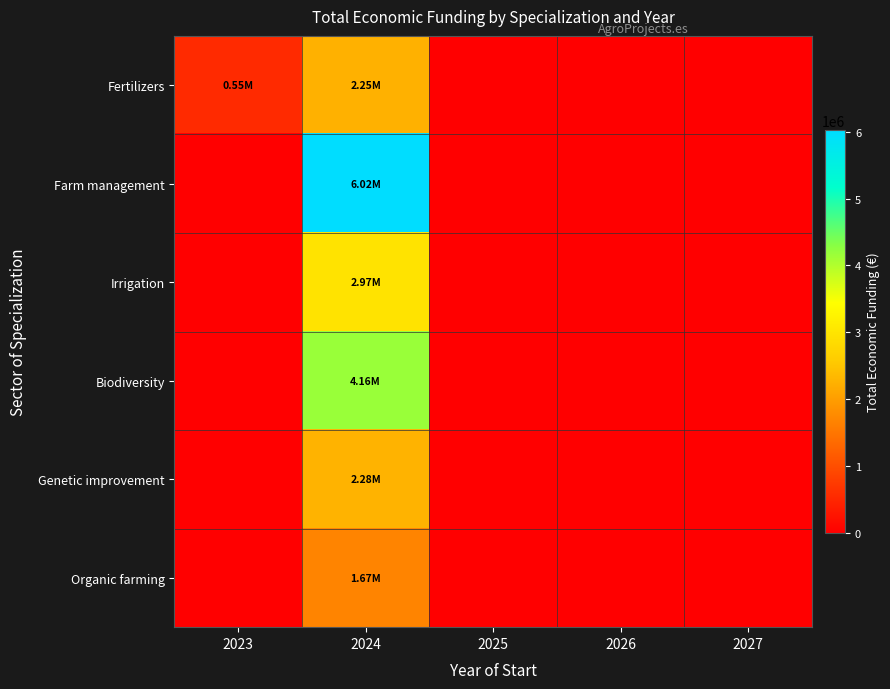

At which category is the sum across all series the highest?

2024